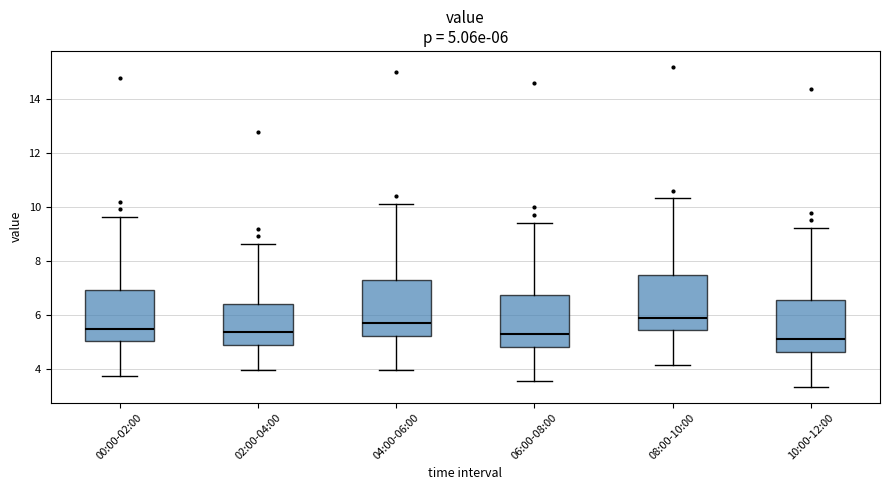

Which box's median line is the lowest?

10:00-12:00